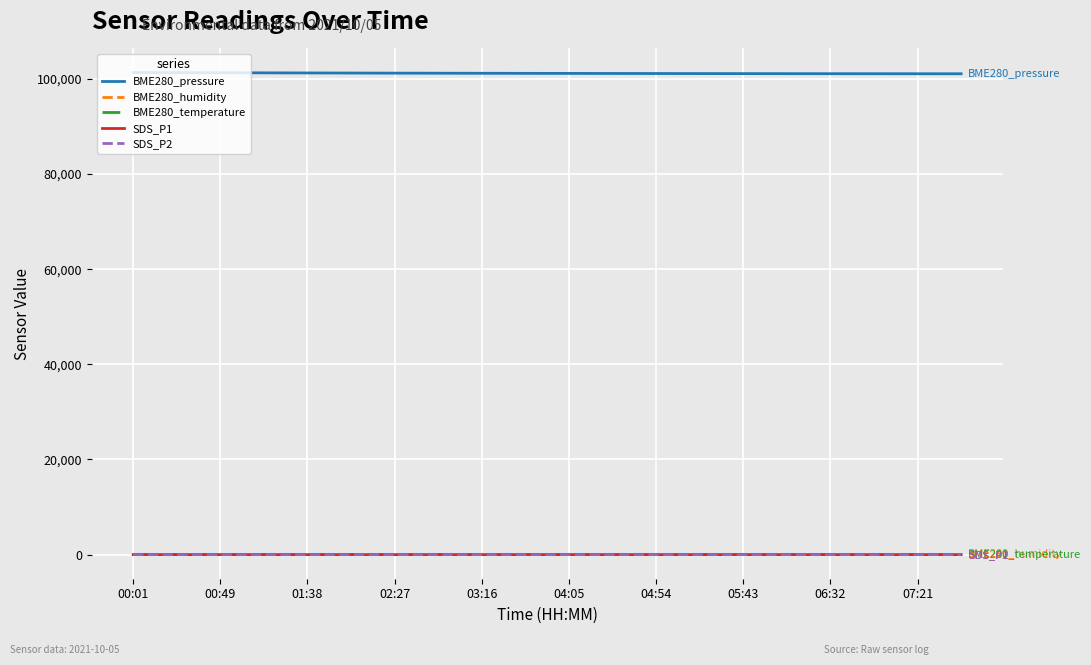

True or false: BME280_pressure and SDS_P2 intersect in this chart.

False